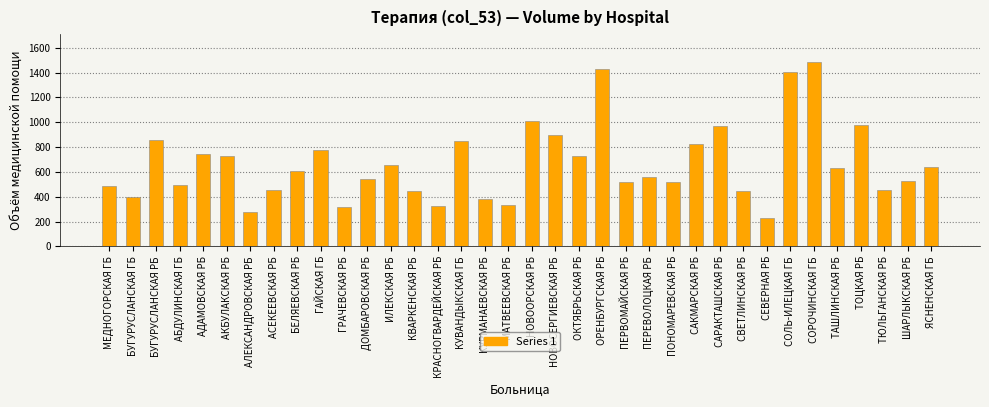

What is the value of the 22nd bar from the left?

1432